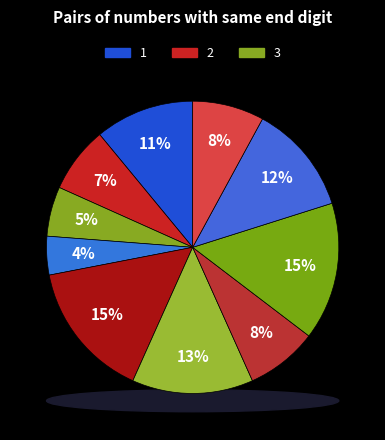

Does 11 represent more than half of the total?

No